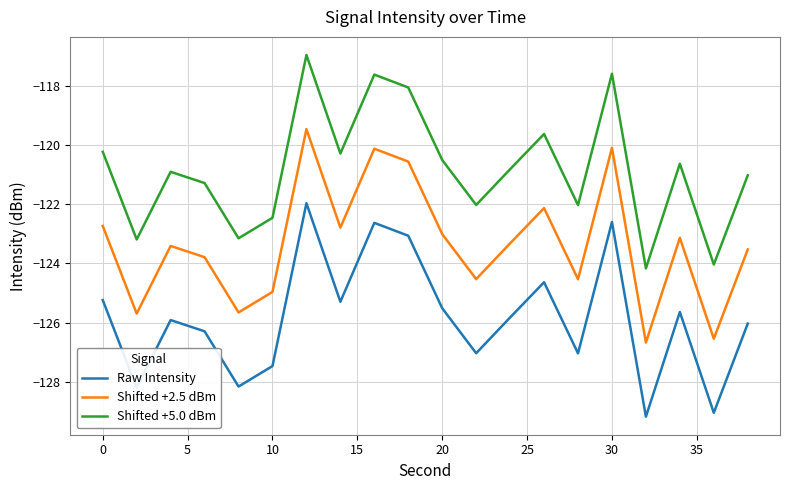

What is the smallest value displayed?

-129.2